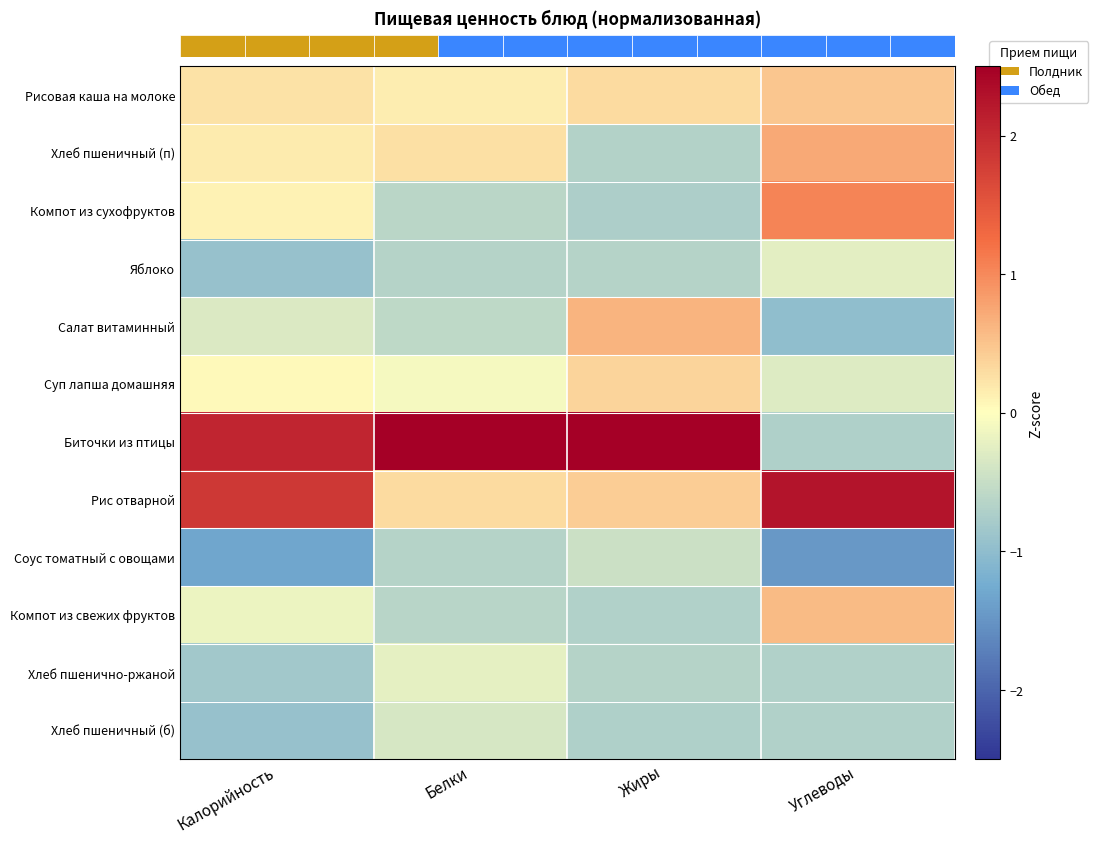

Which category has the highest value in the Яблоко series?

Углеводы